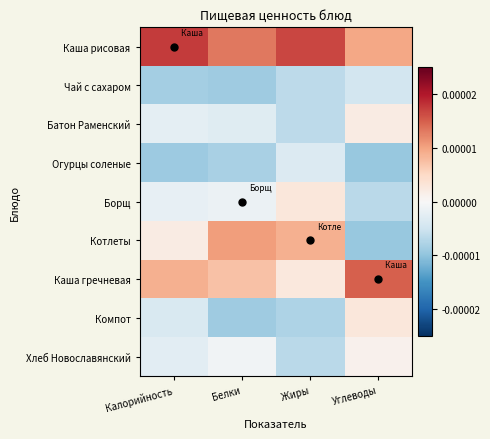

Count the number of data series in this chart.

9